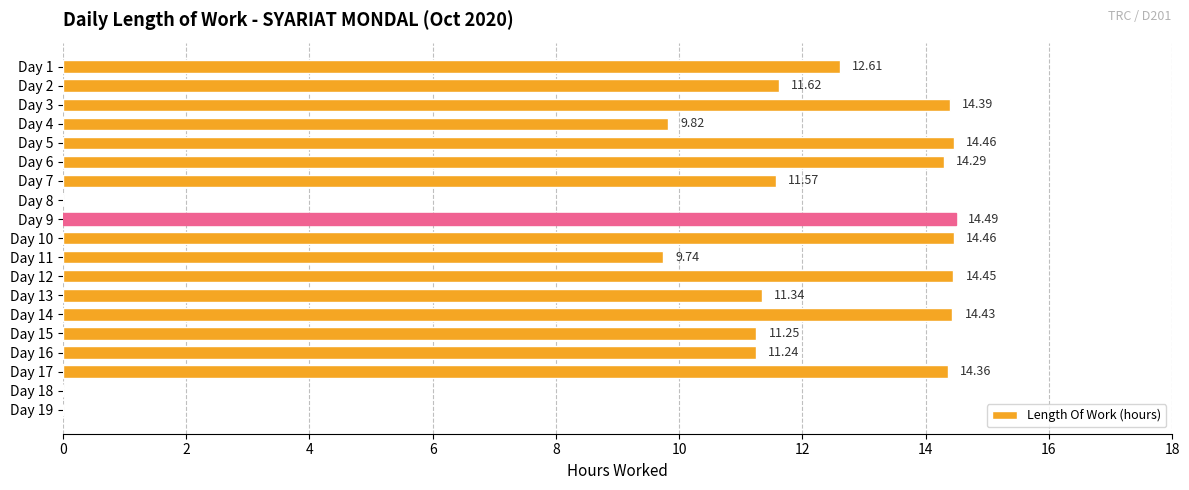

Between Day 9 and Day 1, which is larger?

Day 9